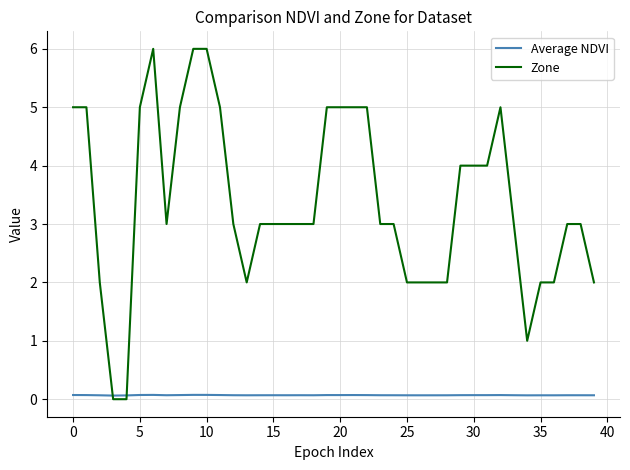

List the series in order of their peak value, highest first.

Zone, Average NDVI